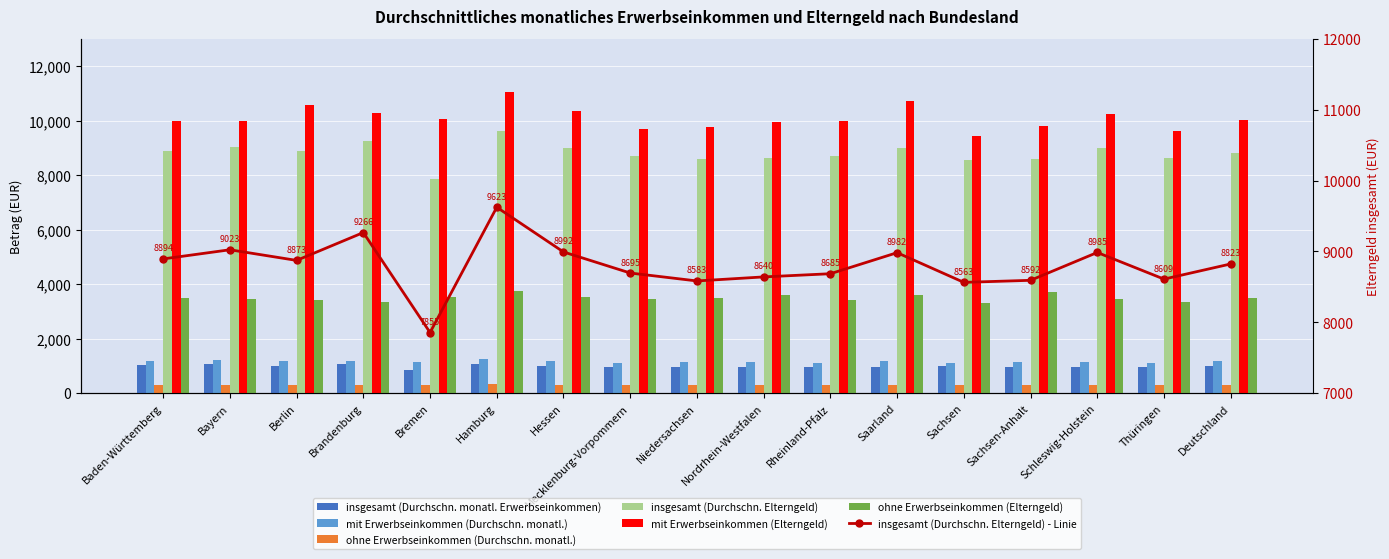

Is it true that ohne Erwerbseinkommen (Durchschn. monatl.) equals 297 at Deutschland?

True